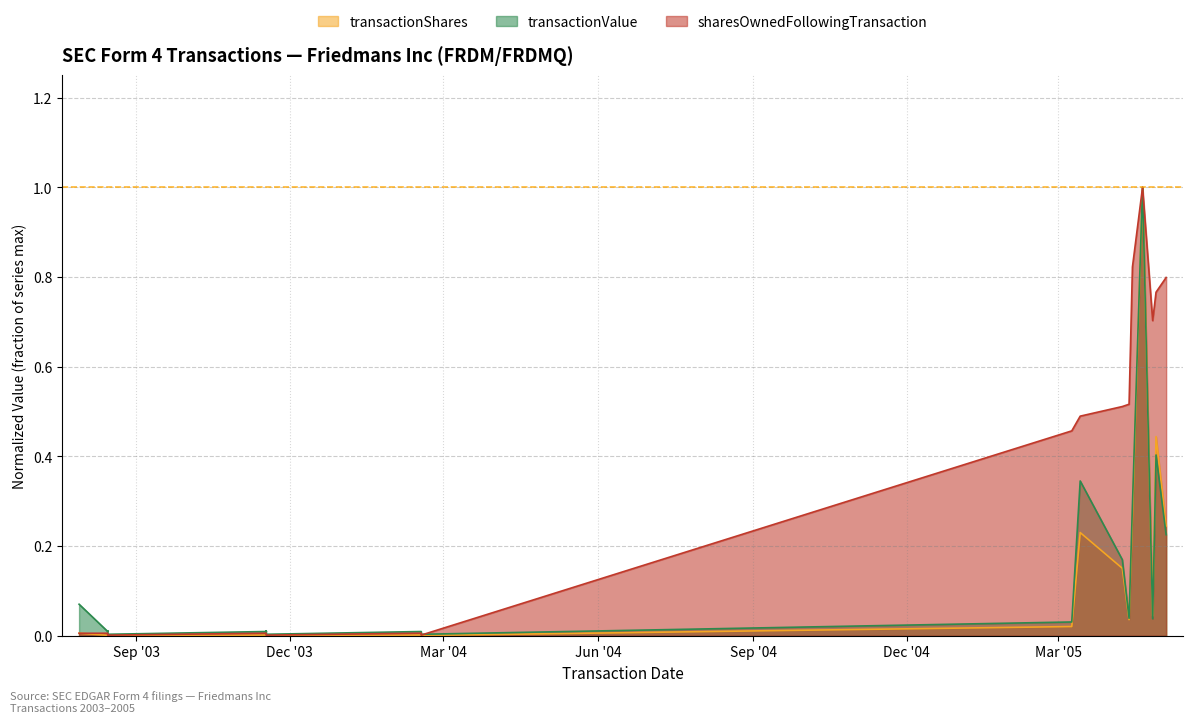

What is the sum of all sharesOwnedFollowingTransaction values?

6.1